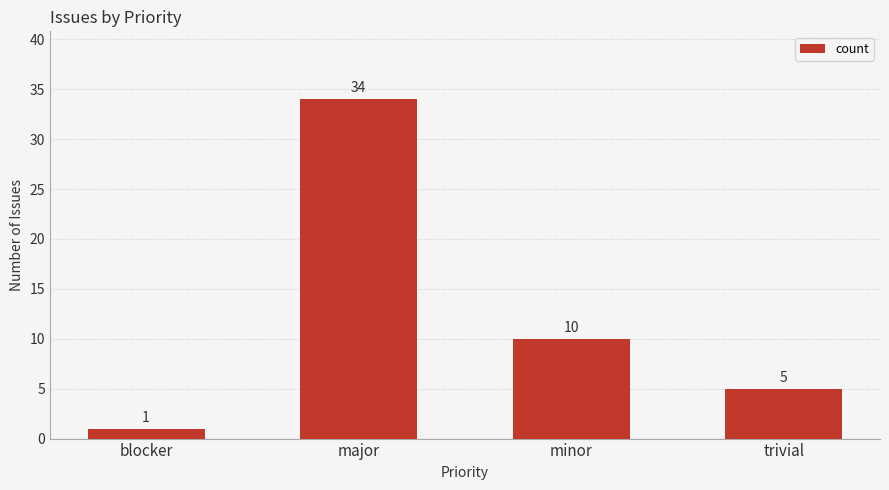

What is the sum of the values at major and blocker?

35